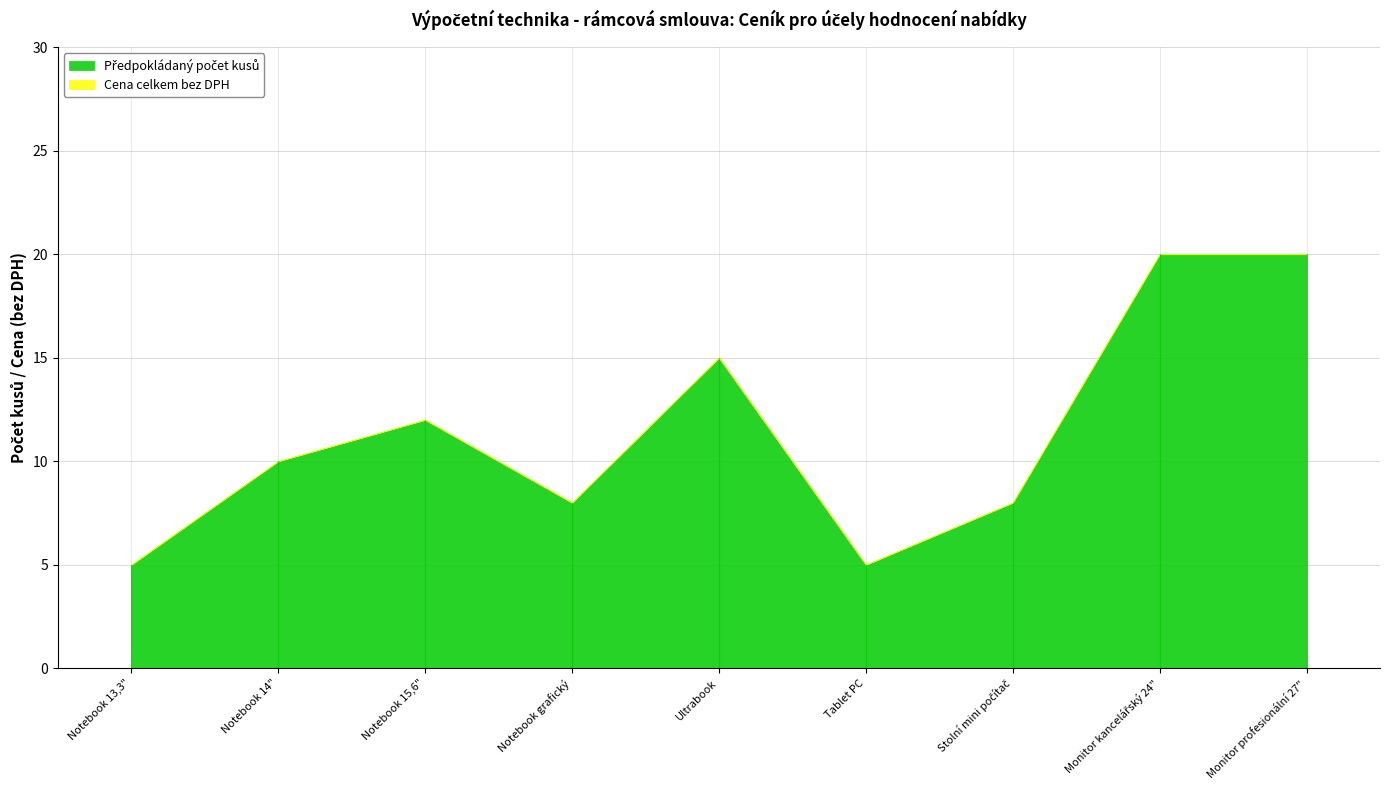

At which category does the chart reach its peak across all series?

Monitor kancelářský 24"